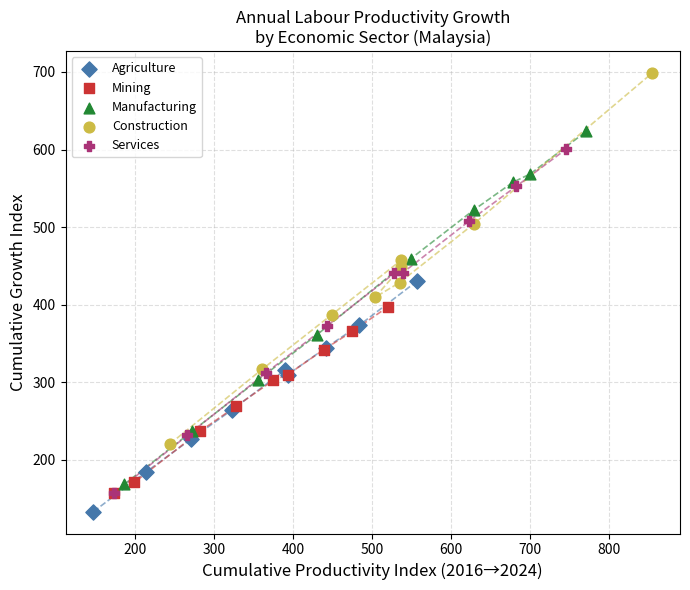

What are all the series names shown in the legend?

Agriculture, Mining, Manufacturing, Construction, Services